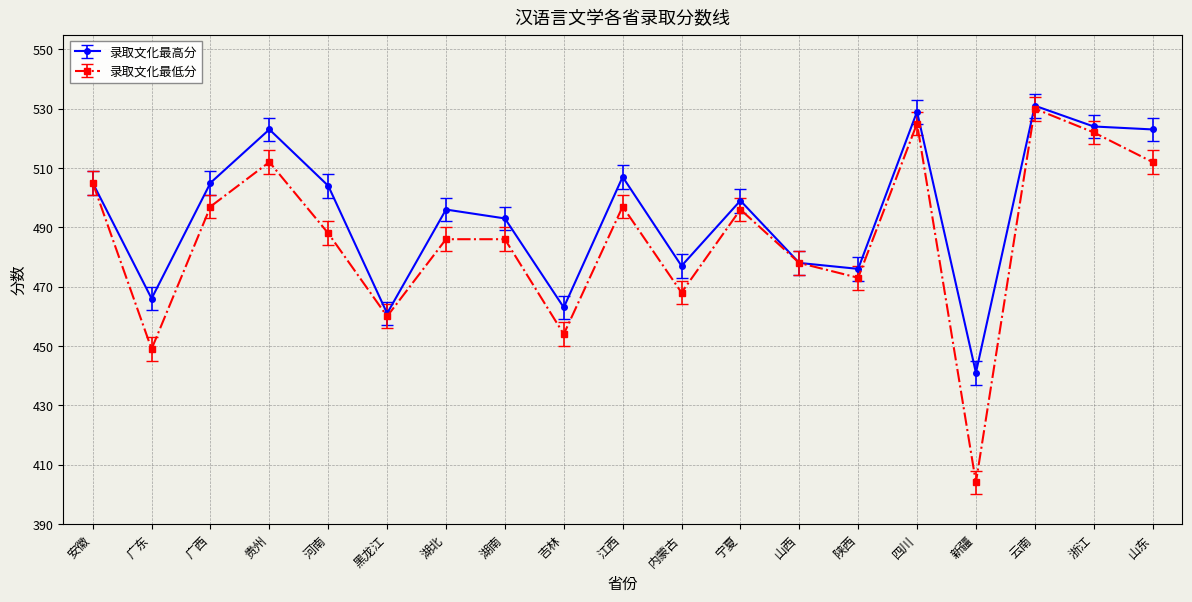

At which category does 录取文化最低分 reach its first local valley?

广东